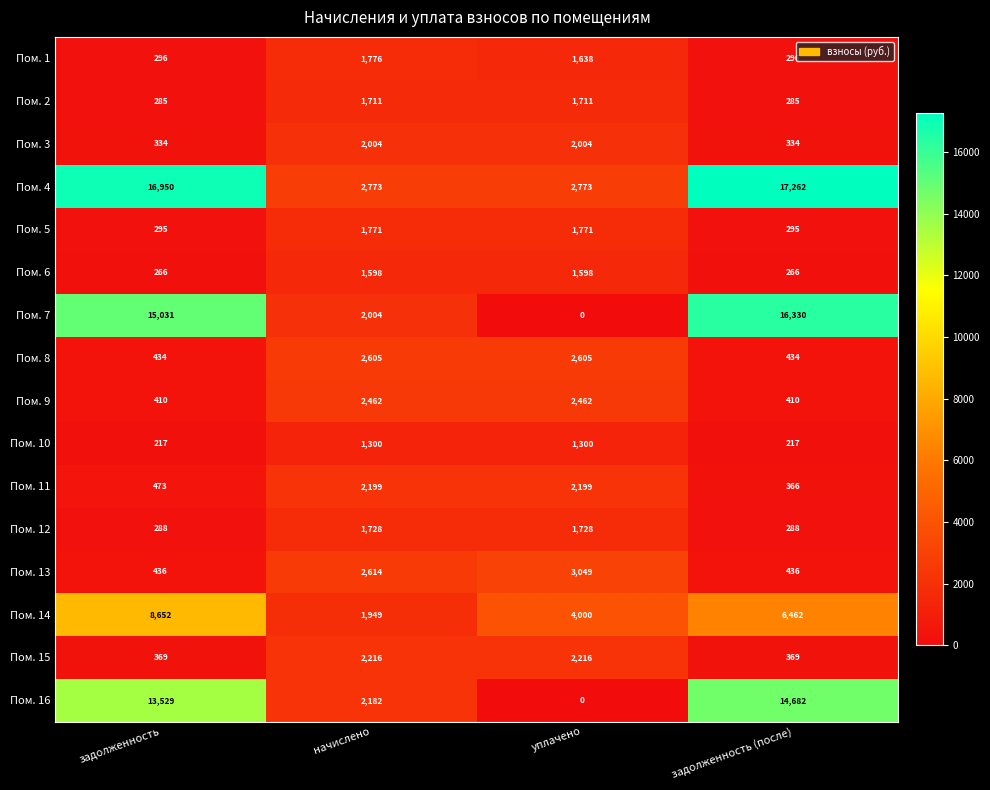

The Пом. 13 series shows 436 at задолженность (после). True or false?

True